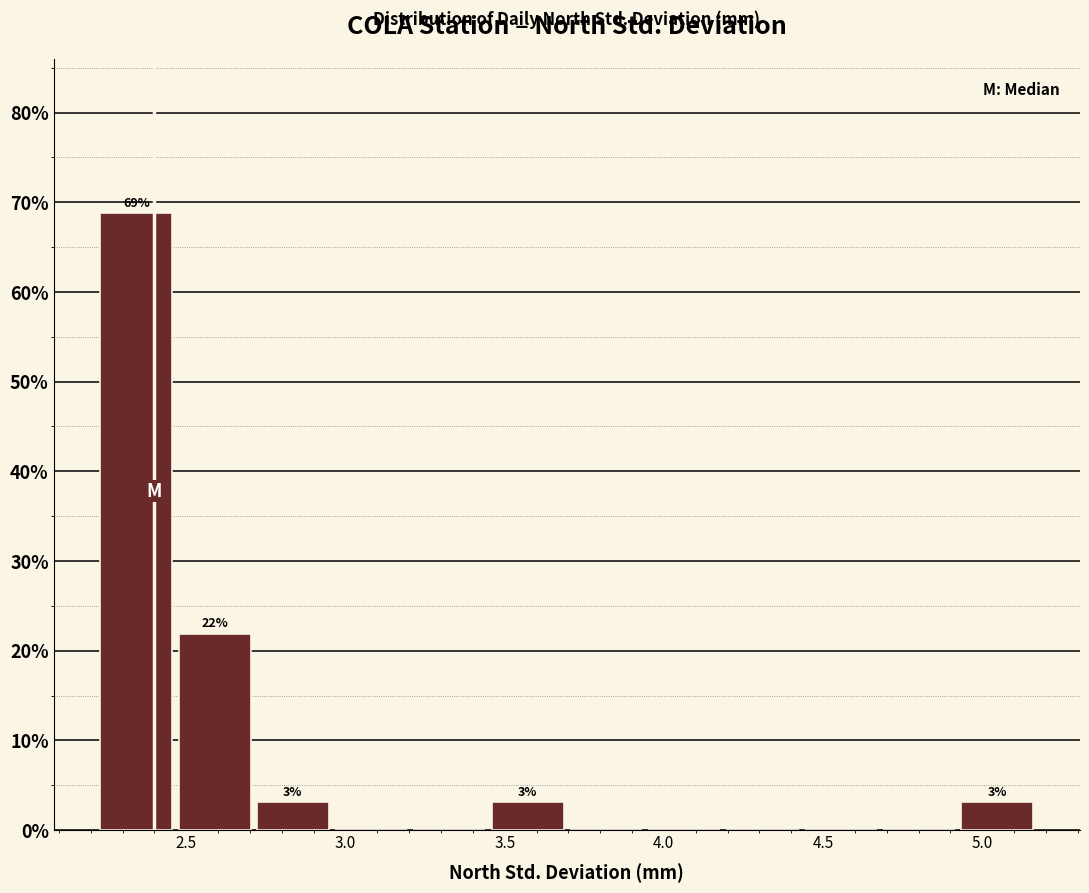

Over which range of the x-axis is the bar tallest?

2.25 to 2.50